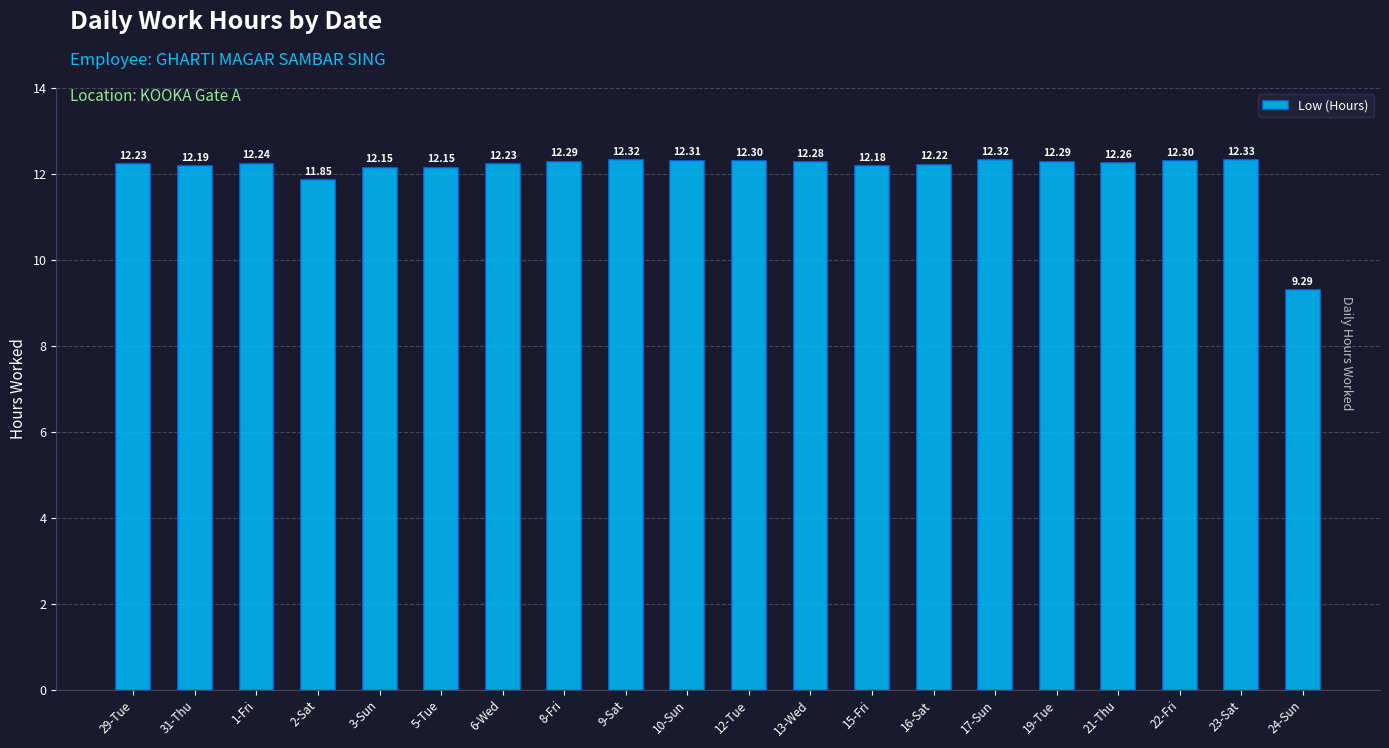

What is the sum of all values?

241.7